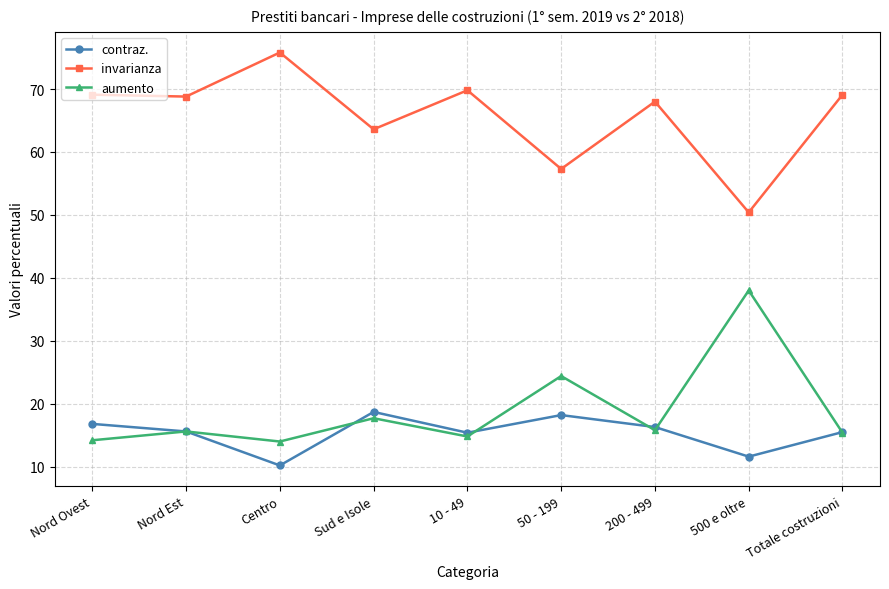

Is the value of invarianza at 10 - 49 greater than the value of aumento at Nord Est?

Yes